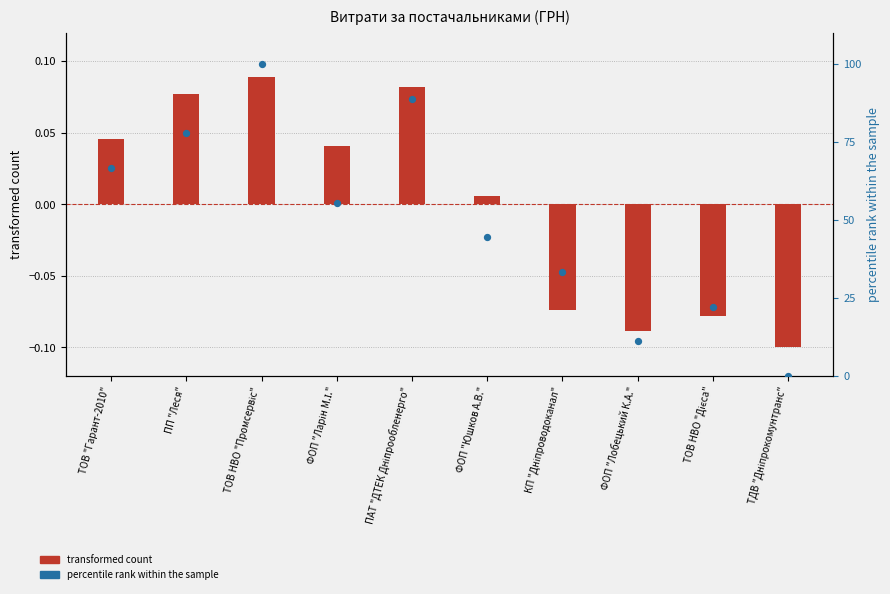

At which category is the sum across all series the highest?

ТОВ НВО "Промсервіс"